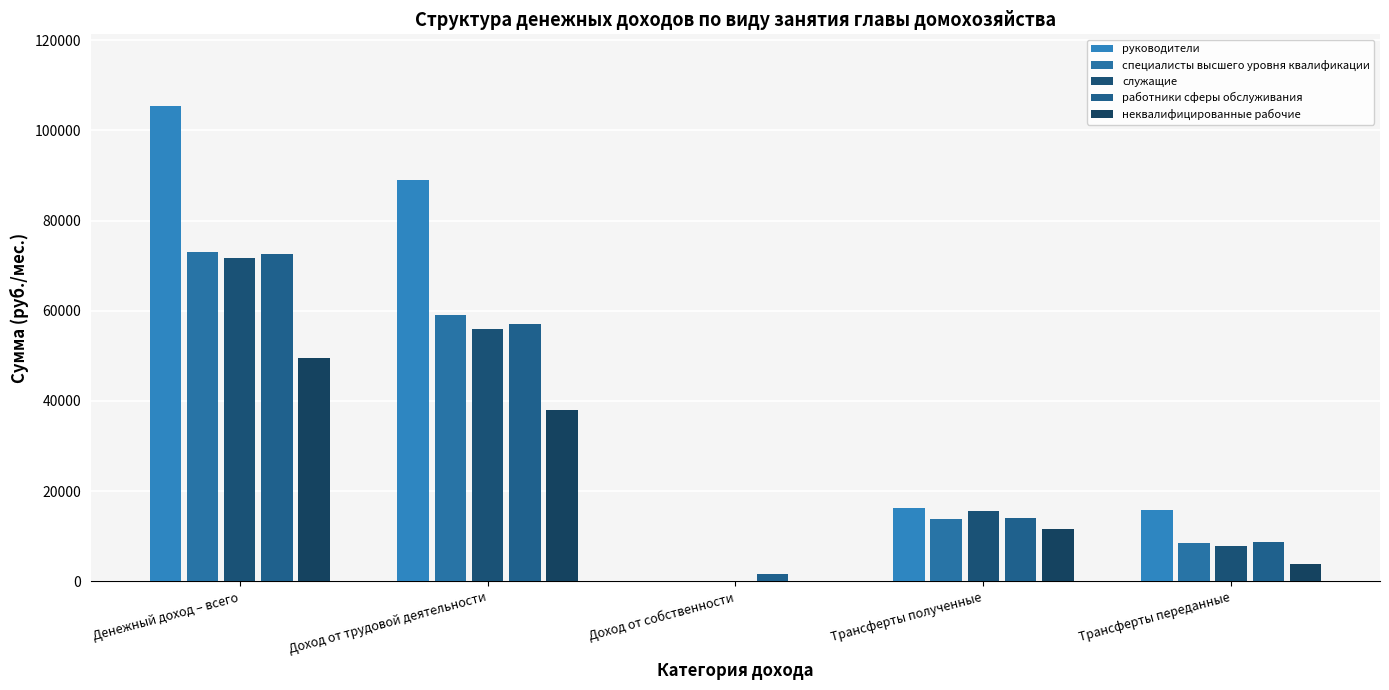

What position from the left is Денежный доход – всего?

1